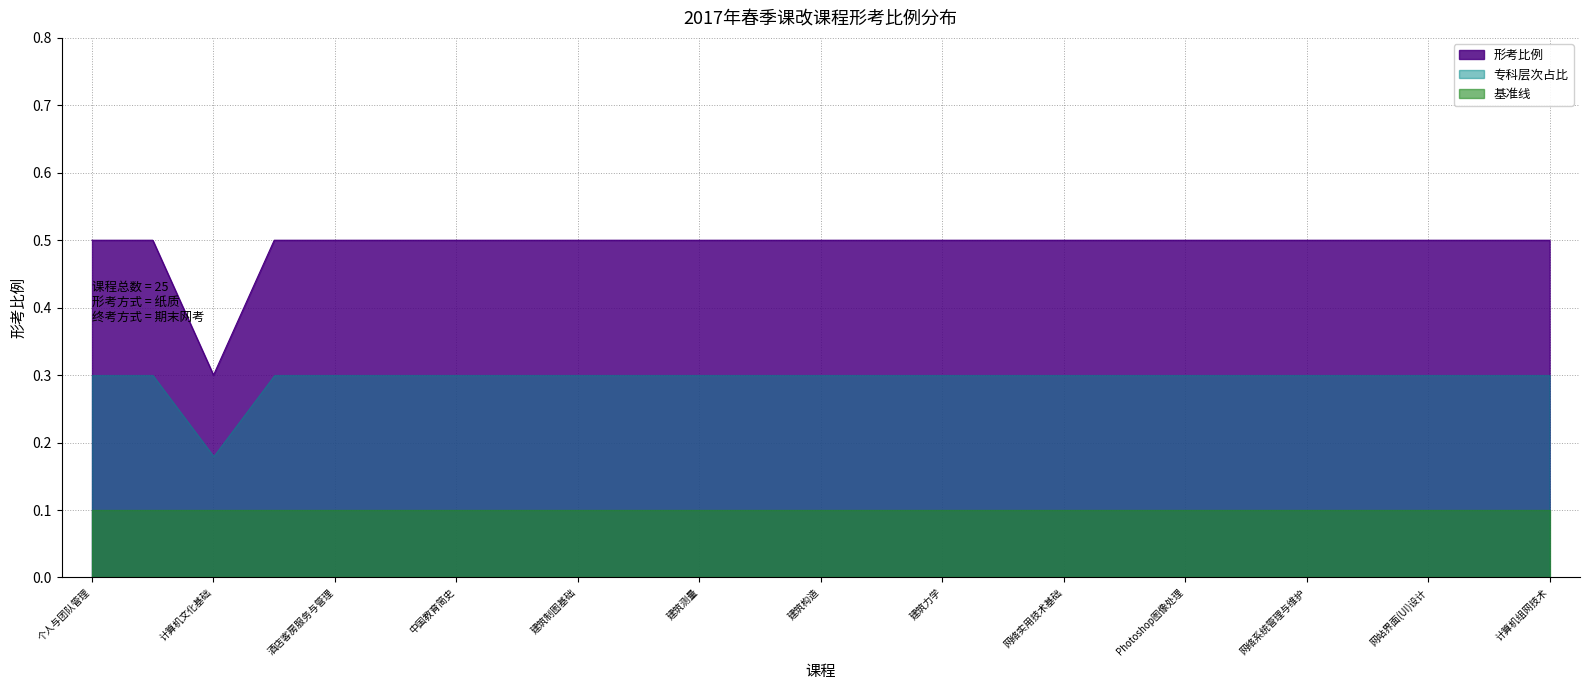

How many points are lower than both their immediate neighbors (excluding endpoints)?

1